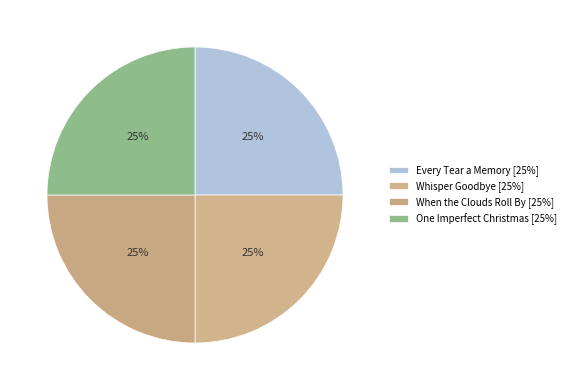

To the nearest percent, what portion does One Imperfect Christmas represent?

25%